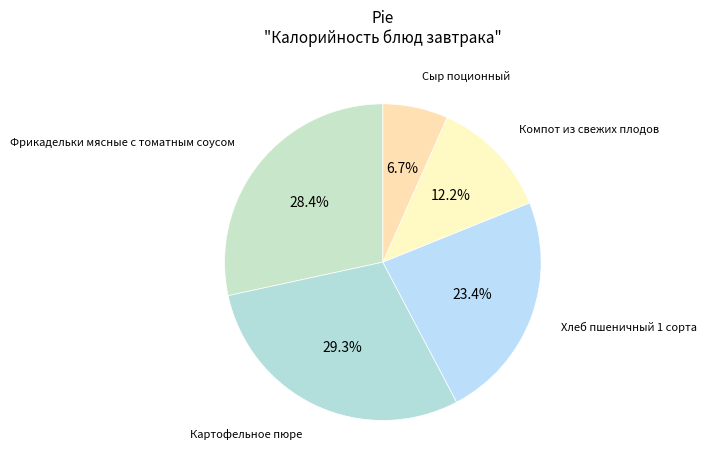

How many slices are in this pie chart?

5